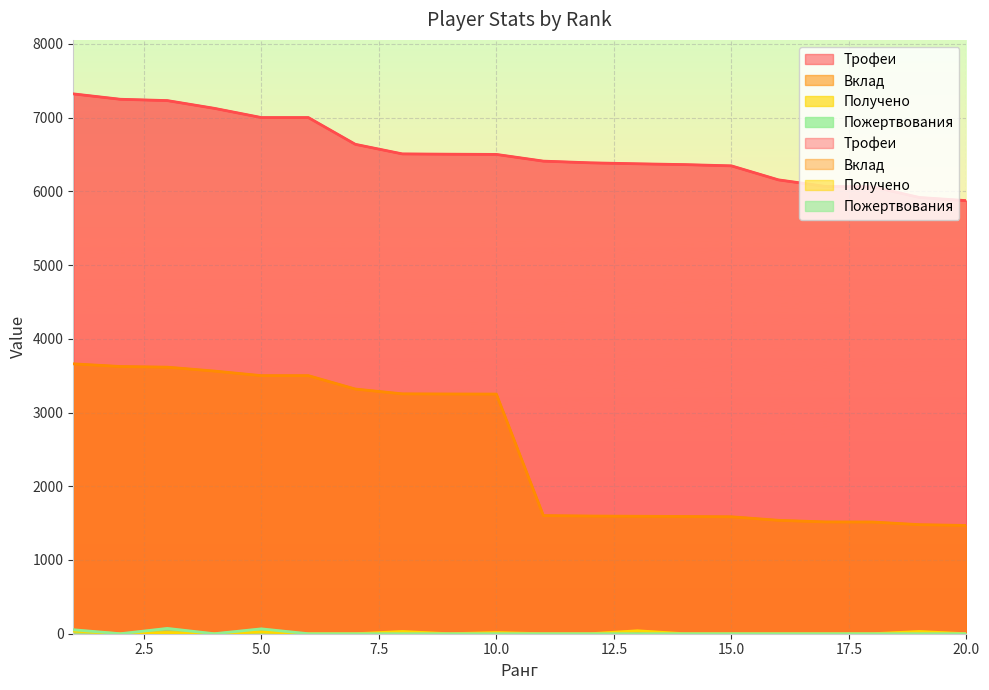

What is the sum of all Пожертвования values?

192